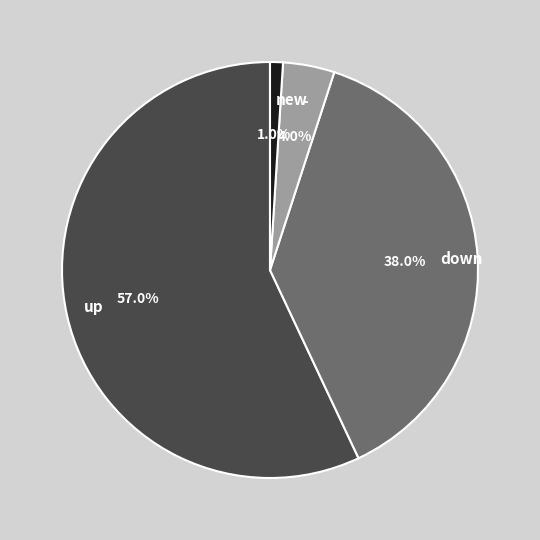

Does up account for over 50% of the chart?

Yes